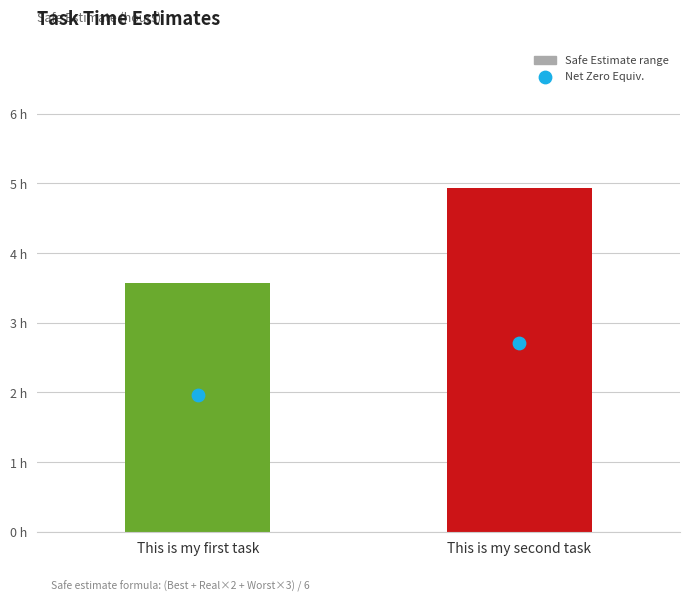

What is the ratio of the value at This is my first task to the value at This is my second task?

0.7